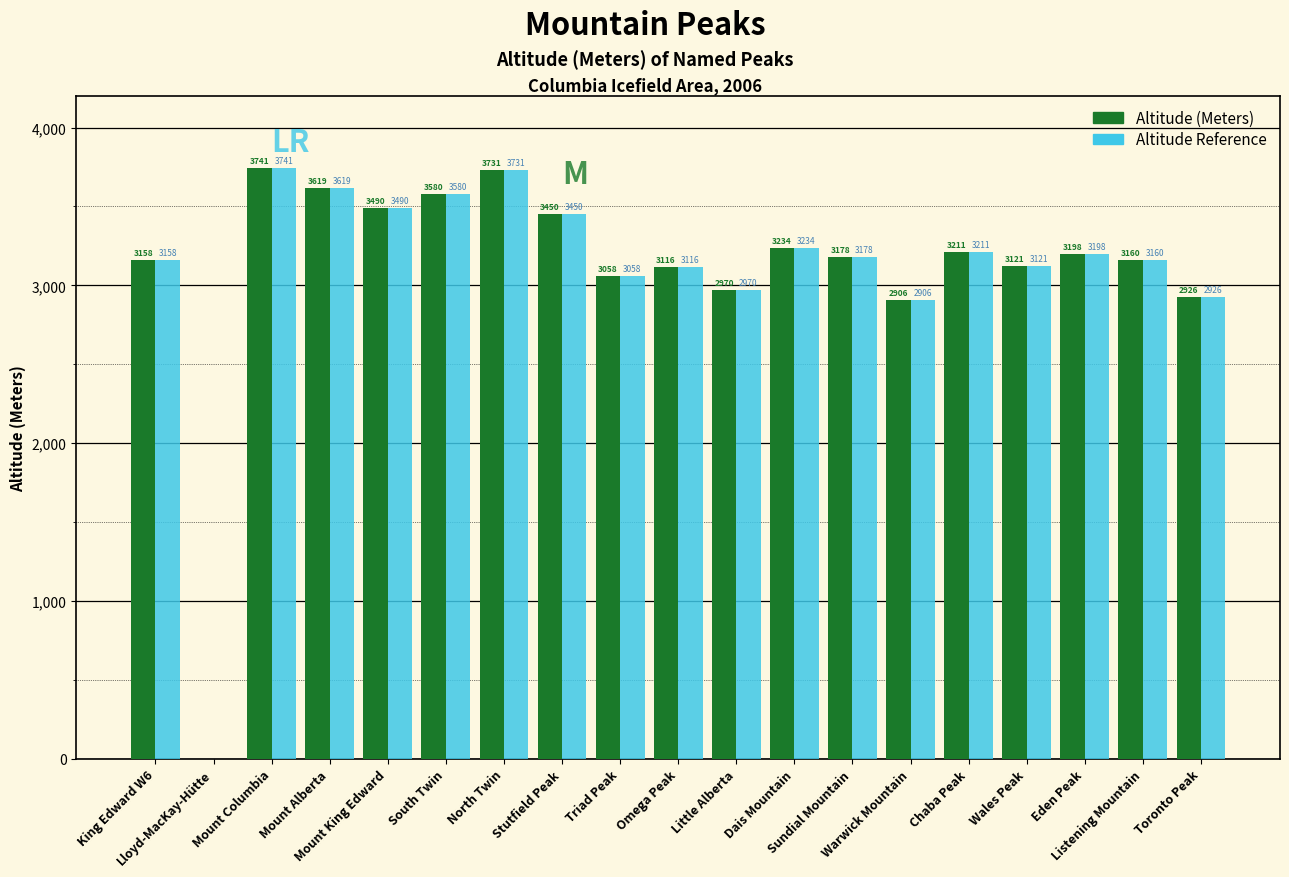

Reading left to right, list all the values displayed in this chart.

Altitude (Meters): King Edward W6=3158	Lloyd-MacKay-Hütte=0	Mount Columbia=3741	Mount Alberta=3619	Mount King Edward=3490	South Twin=3580	North Twin=3731	Stutfield Peak=3450	Triad Peak=3058	Omega Peak=3116	Little Alberta=2970	Dais Mountain=3234	Sundial Mountain=3178	Warwick Mountain=2906	Chaba Peak=3211	Wales Peak=3121	Eden Peak=3198	Listening Mountain=3160	Toronto Peak=2926
Altitude Reference: King Edward W6=3158	Lloyd-MacKay-Hütte=0	Mount Columbia=3741	Mount Alberta=3619	Mount King Edward=3490	South Twin=3580	North Twin=3731	Stutfield Peak=3450	Triad Peak=3058	Omega Peak=3116	Little Alberta=2970	Dais Mountain=3234	Sundial Mountain=3178	Warwick Mountain=2906	Chaba Peak=3211	Wales Peak=3121	Eden Peak=3198	Listening Mountain=3160	Toronto Peak=2926